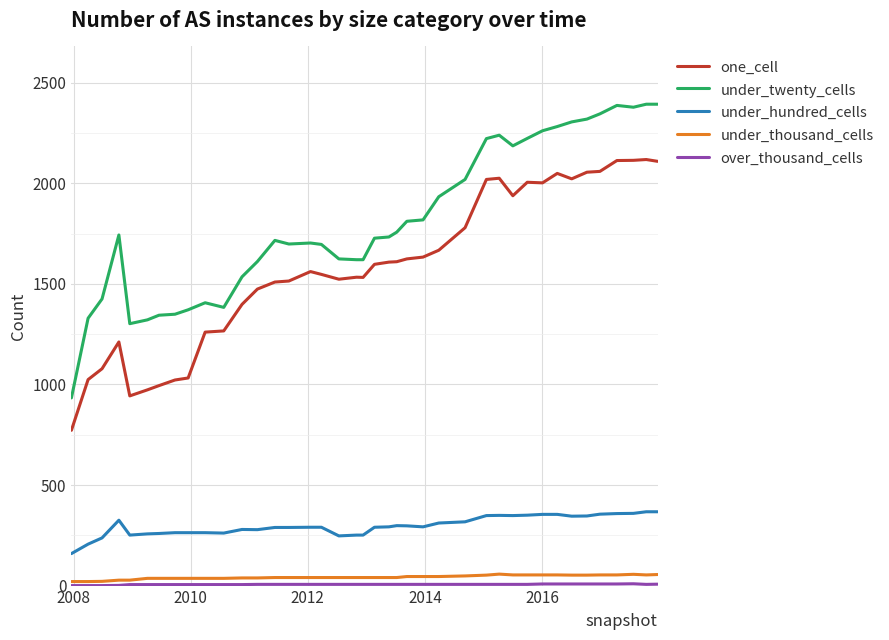

Which series has the largest range (max minus min)?

under_twenty_cells